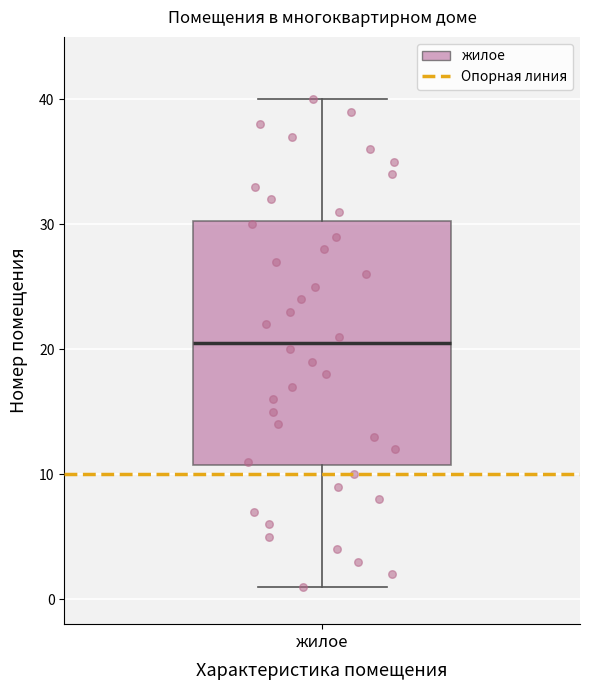

Read this box plot against the y-axis: the position of the median line, the range covered by the box, and the ends of both whiskers. The values are not printed on the chart, so give them approximately, as read against the axis.

median 21, box 11 to 30, whiskers 1 to 40